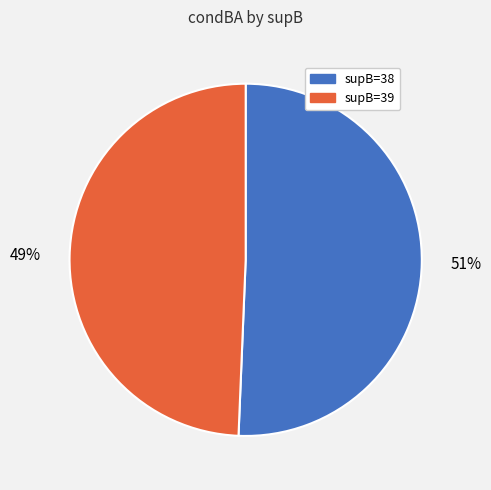

Do supB=38 and supB=39 together represent more than half of the pie?

Yes